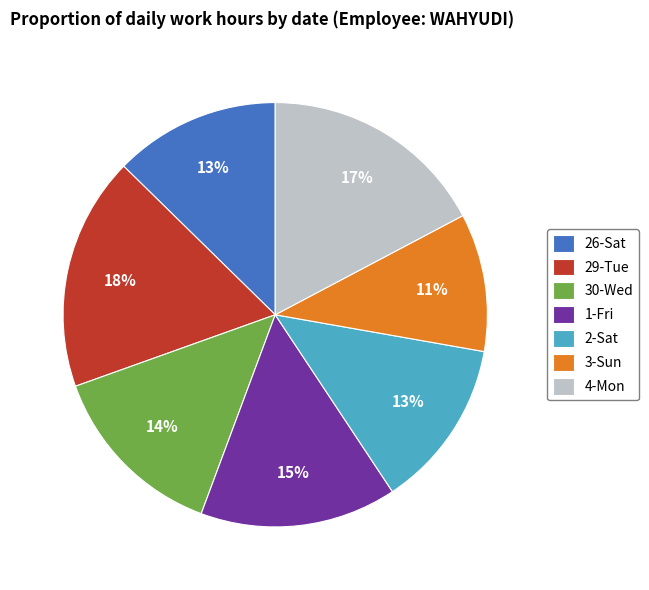

How many segments does this pie chart have?

7